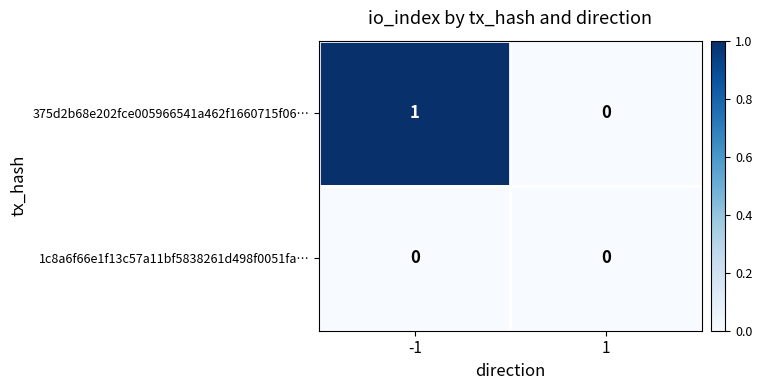

List the series in order of their overall mean, highest first.

375d2b68e202fce005966541a462f1660715f06…, 1c8a6f66e1f13c57a11bf5838261d498f0051fa…